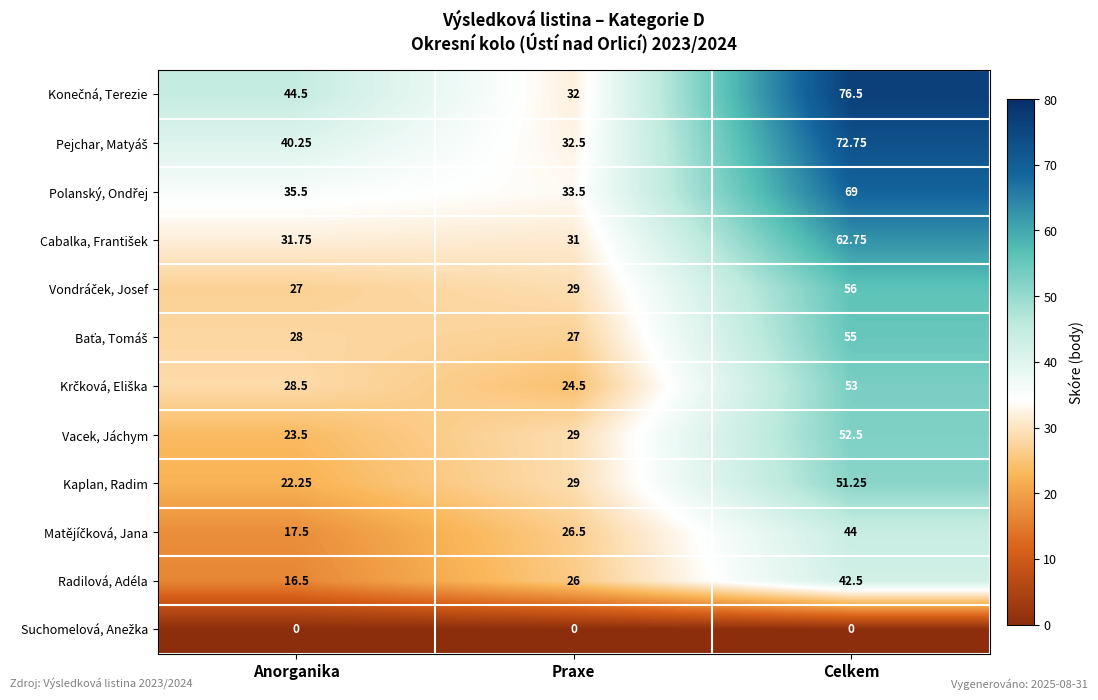

Where is Radilová, Adéla nearest to the value 29?

Praxe